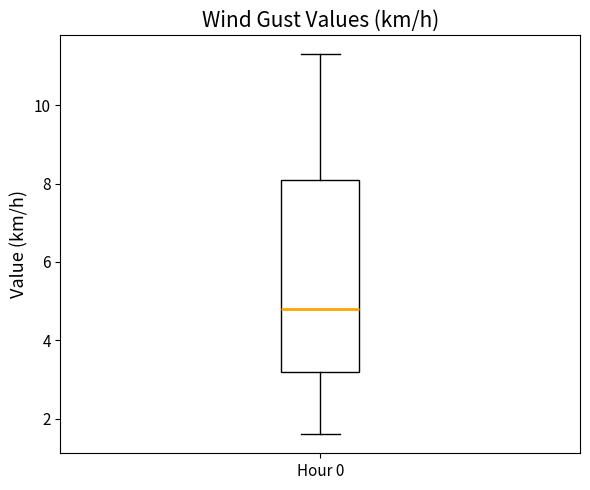

Where does the upper whisker of the box for Hour 0 end on the y-axis? The values are not printed on the chart, so give them approximately, as read against the axis.

11.4